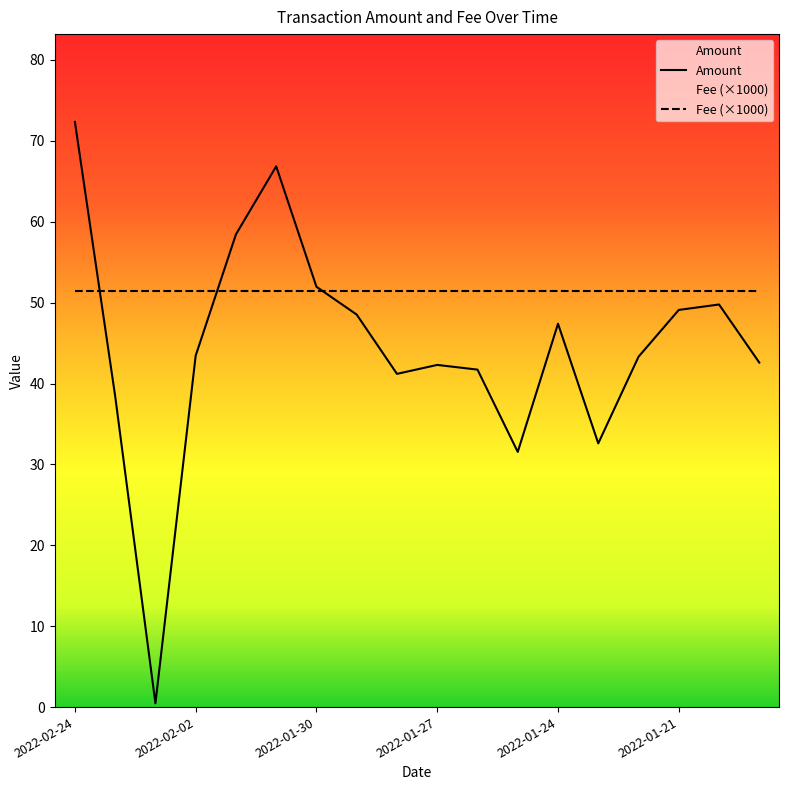

The chart shows a value of 62.1 at 2022-01-27. True or false?

False